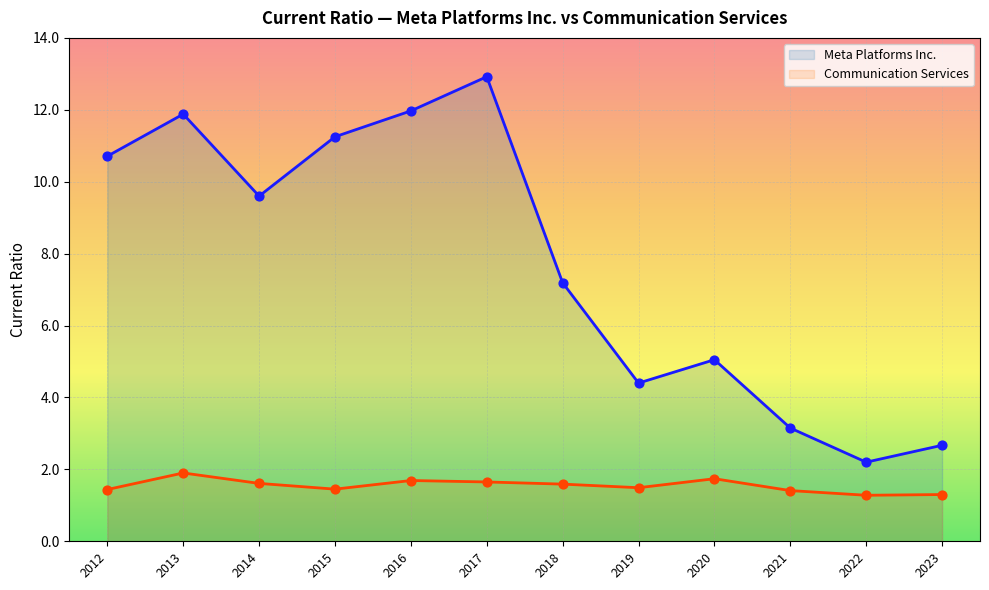

What are all the series names shown in the legend?

Meta Platforms Inc., Communication Services